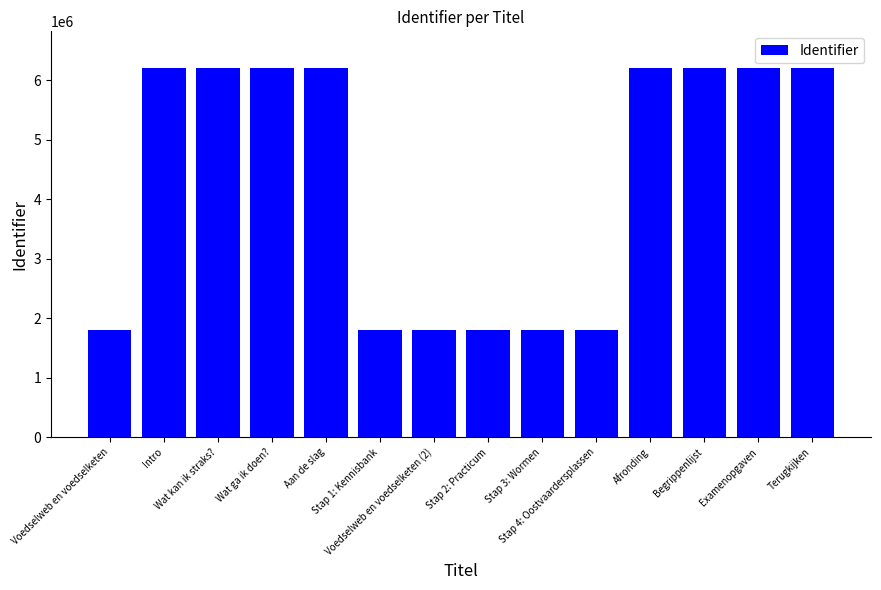

What is the smallest value displayed?

1802575